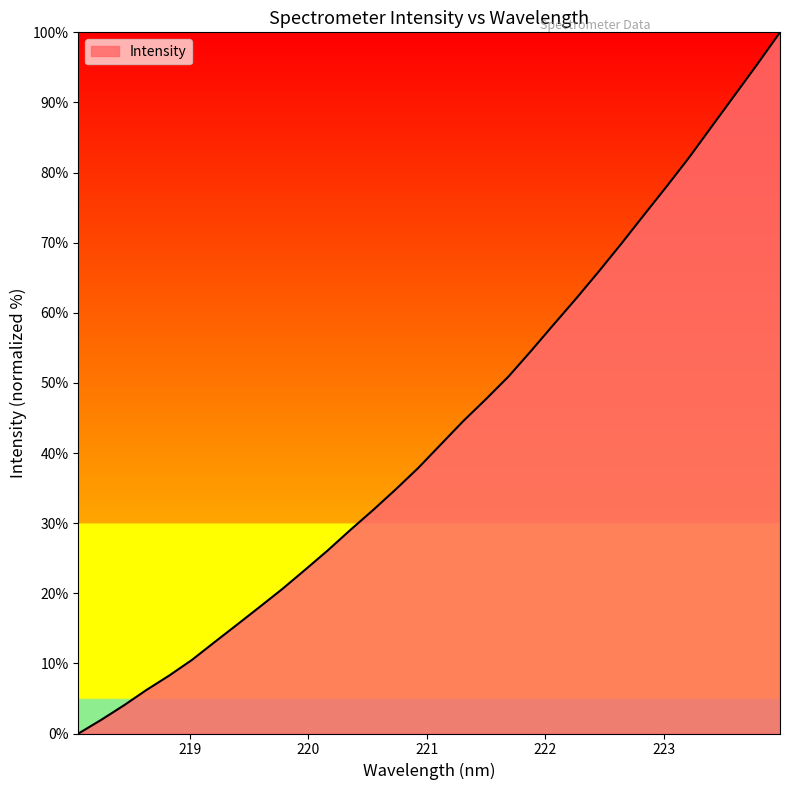

What is the difference between the second highest and minimum values?

95.5